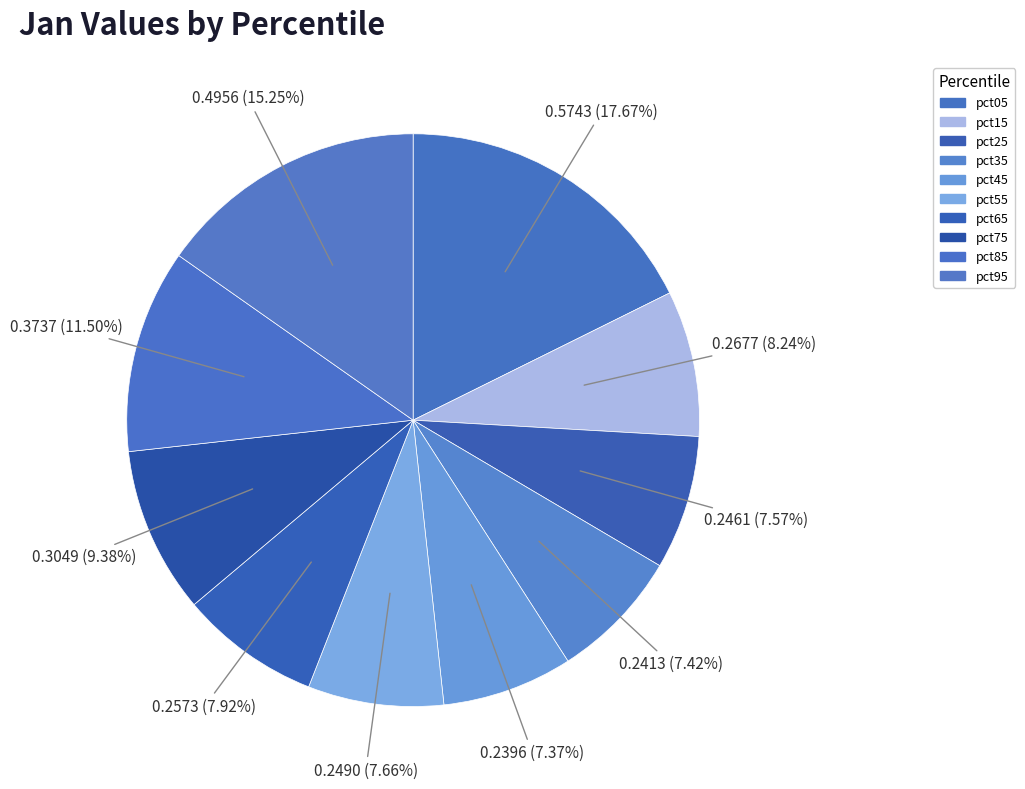

Which category has the biggest portion of the pie?

pct05